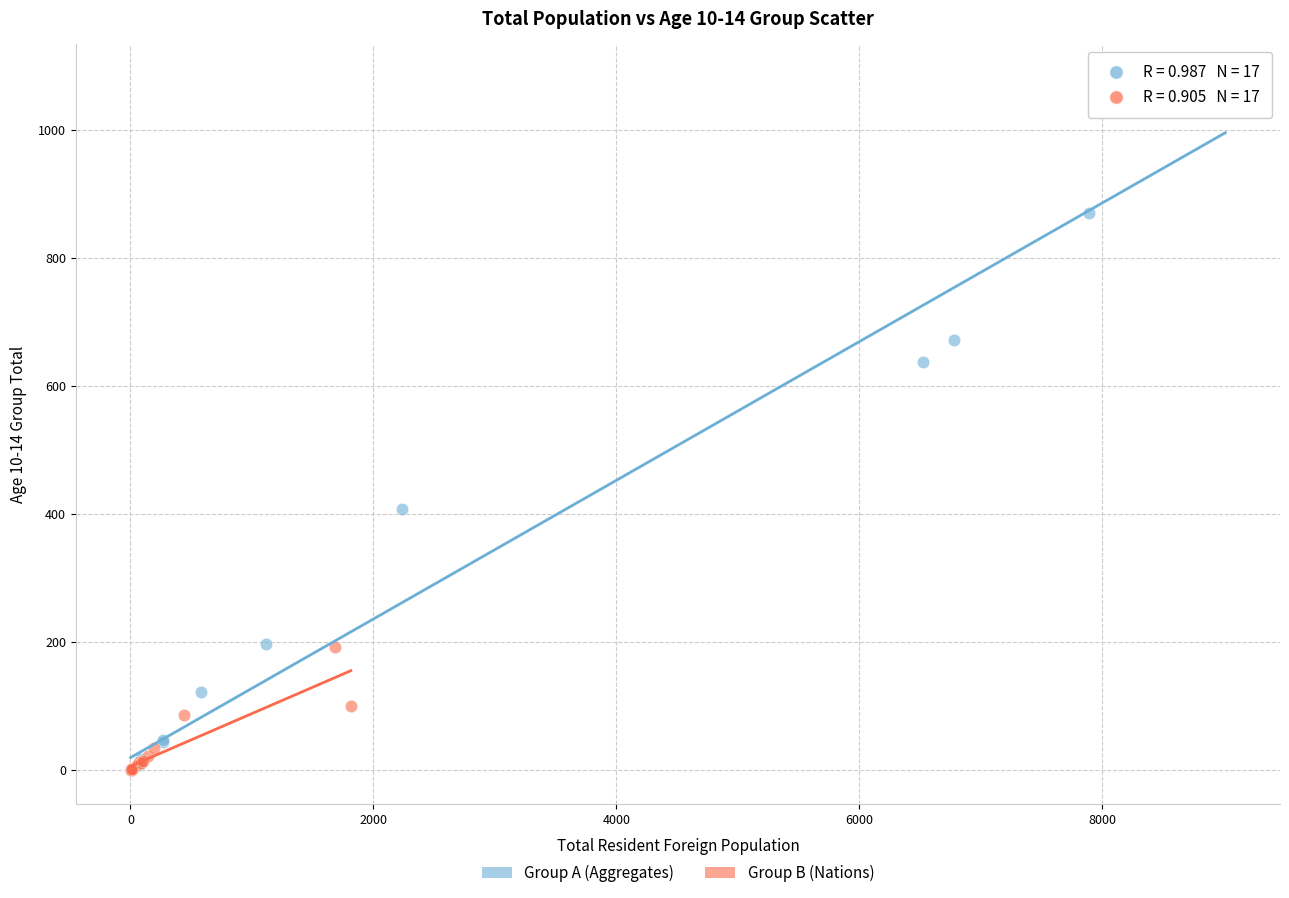

Which series has the largest Y range (max minus min)?

Group A (Aggregates)